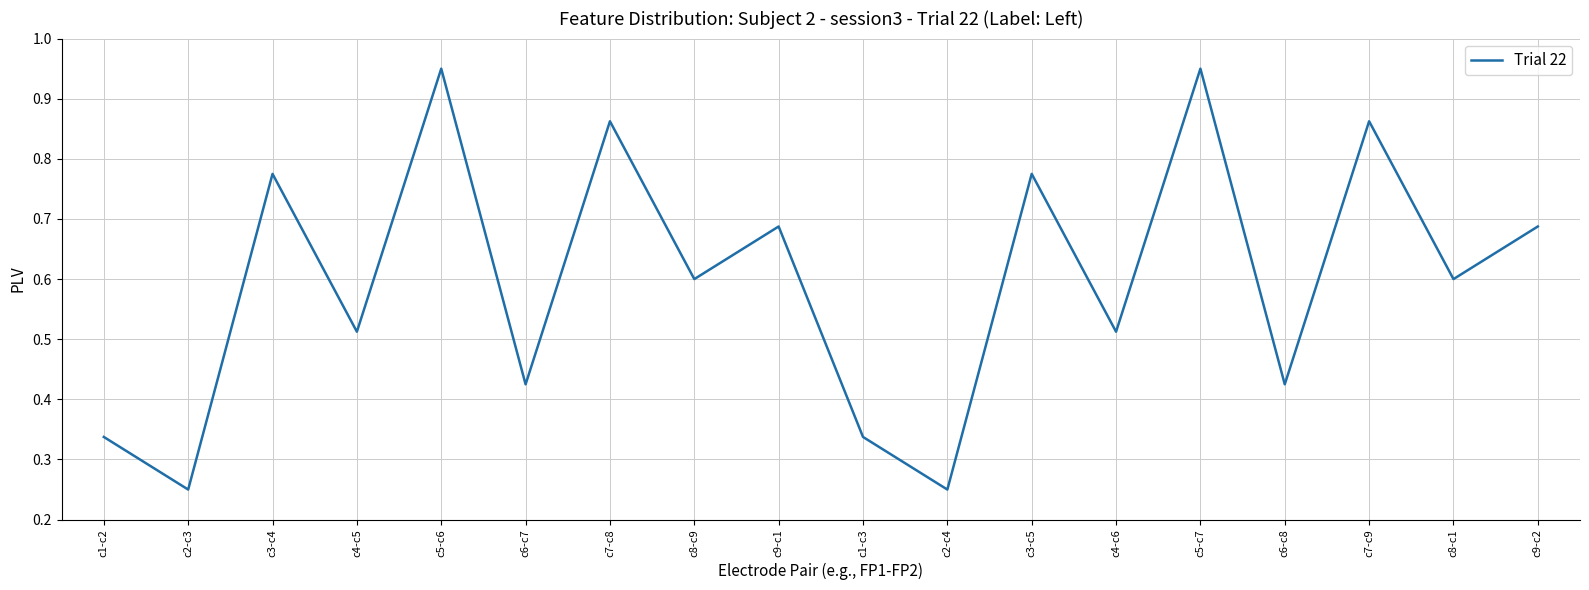

Is it true that the value at c6-c7 is 0.2?

False